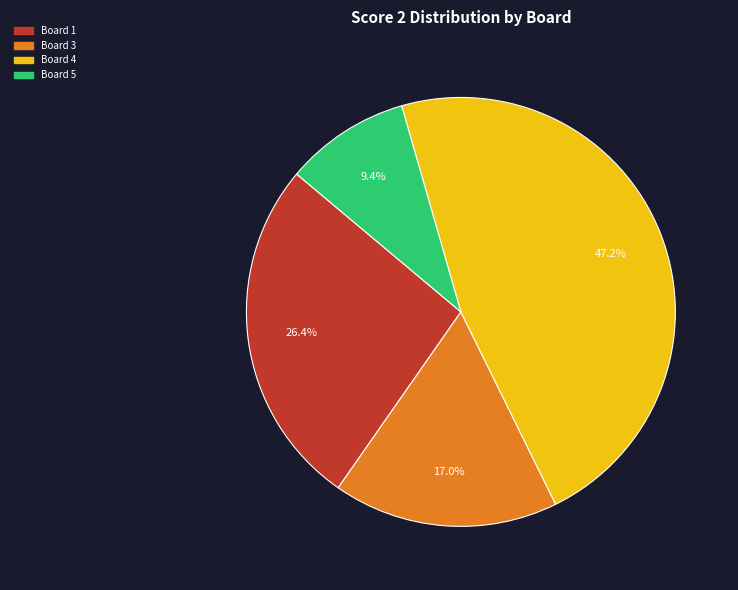

Rank the categories by value from lowest to highest.

Board 5, Board 3, Board 1, Board 4